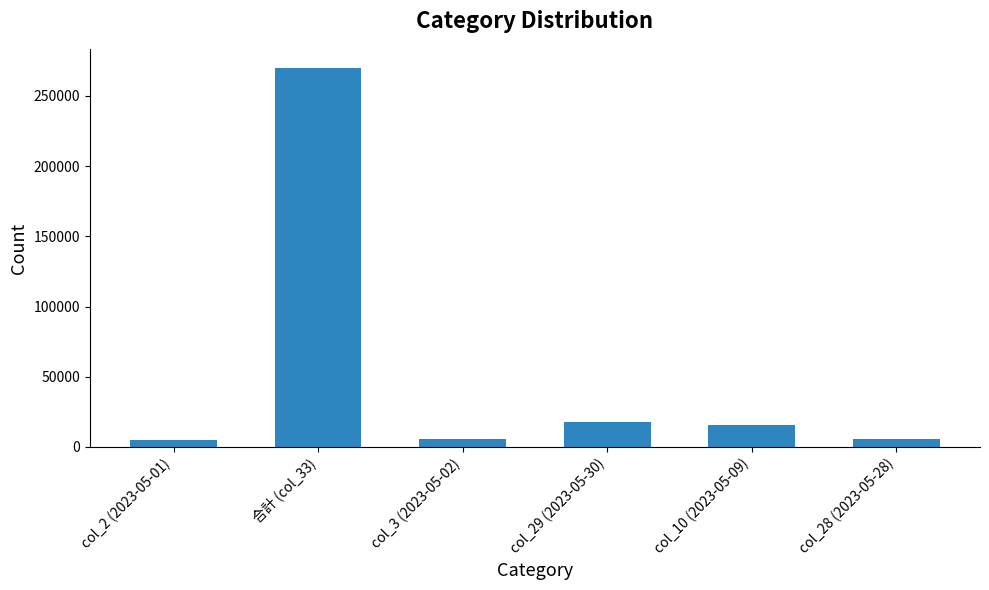

What is the difference between the values at col_3 (2023-05-02) and col_2 (2023-05-01)?

1052